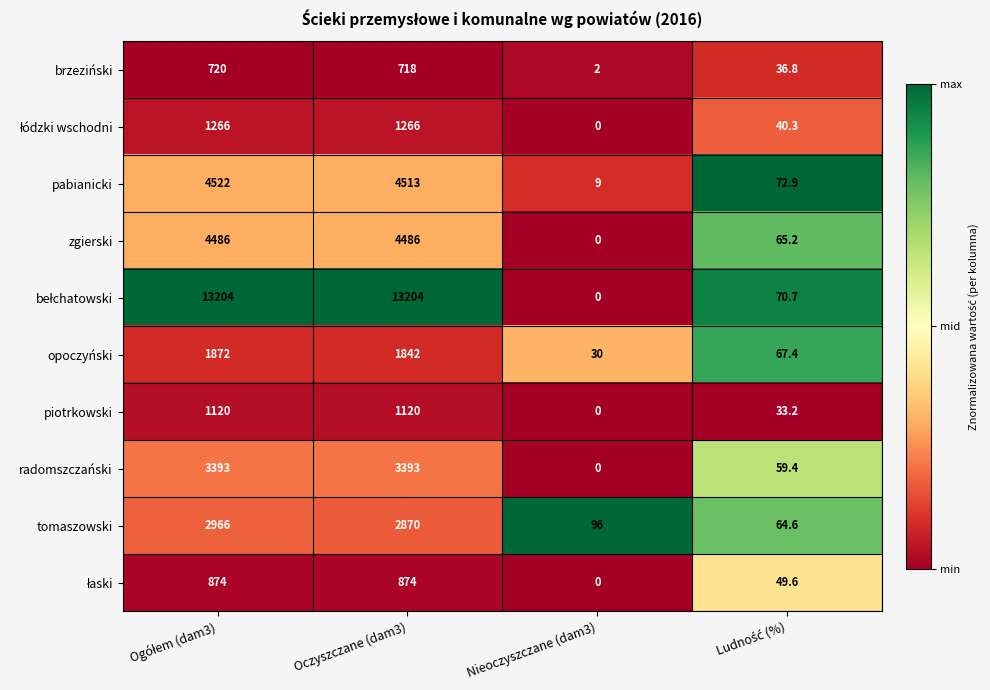

What is the difference between the maximum and minimum values in the zgierski series?

4486.0